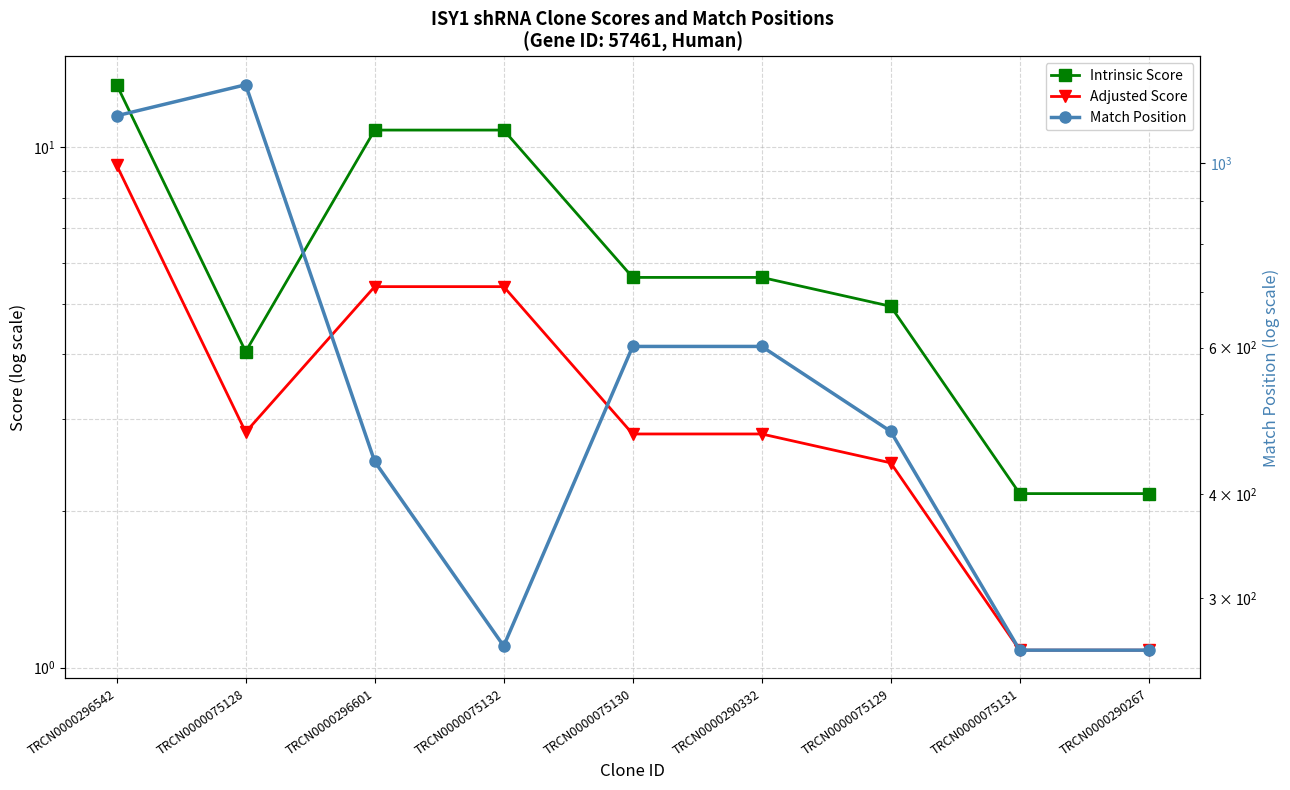

What value does the Match Position series have at TRCN0000290267?

260.0